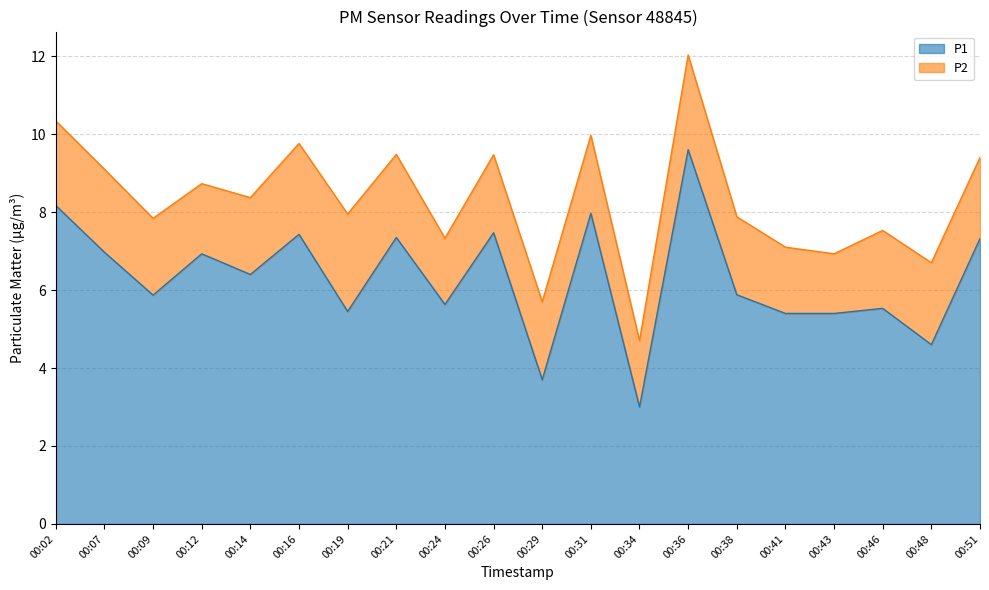

Reading left to right, what are all the values shown in this chart?

8.2	7.0	5.9	6.9	6.4	7.4	5.5	7.3	5.6	7.5	3.7	8.0	3.0	9.6	5.9	5.4	5.4	5.5	4.6	7.3